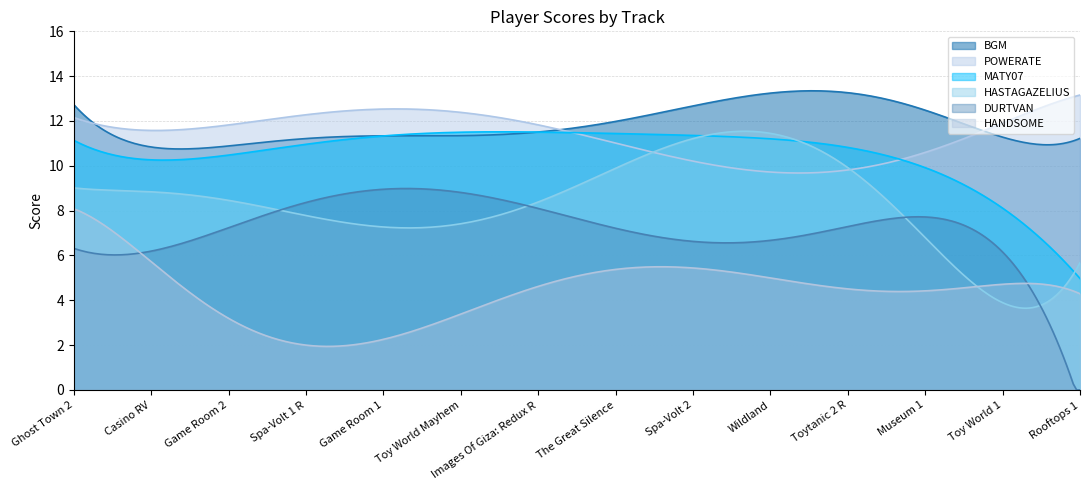

True or false: HANDSOME has more than 1 points higher than both neighbors.

True